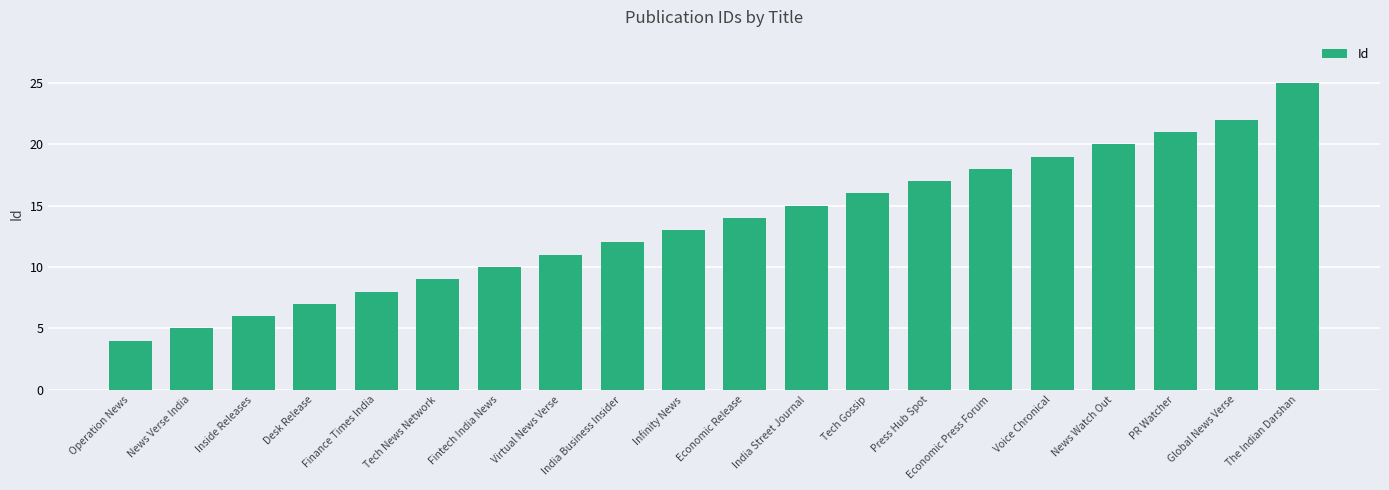

How many values are below 14?

10